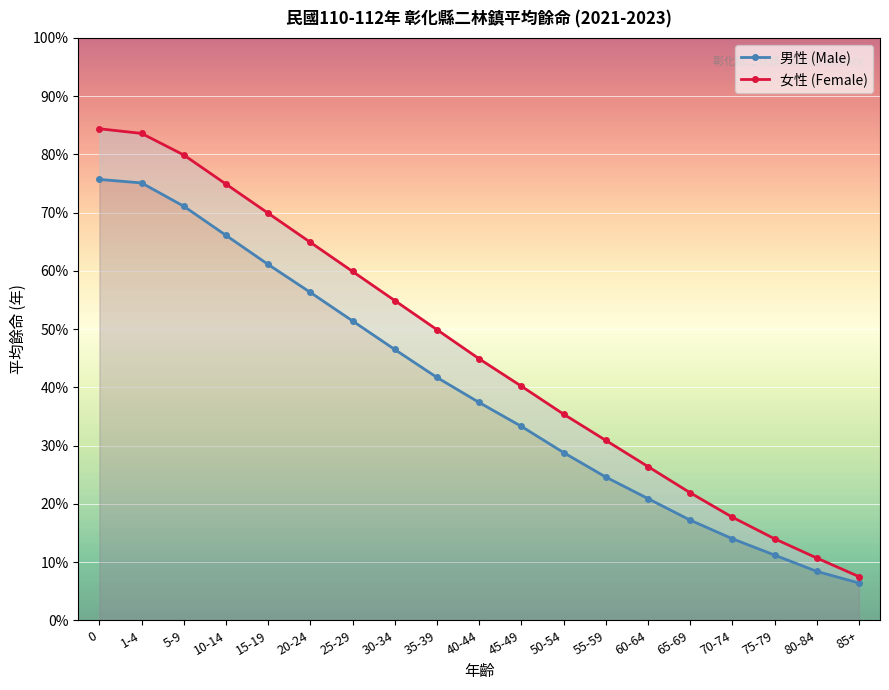

True or false: 男性 (Male) and 女性 (Female) cross at least once.

False